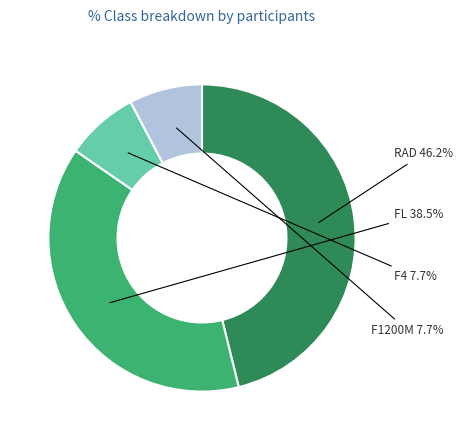

How much of the chart is everything except F4?

92.3%